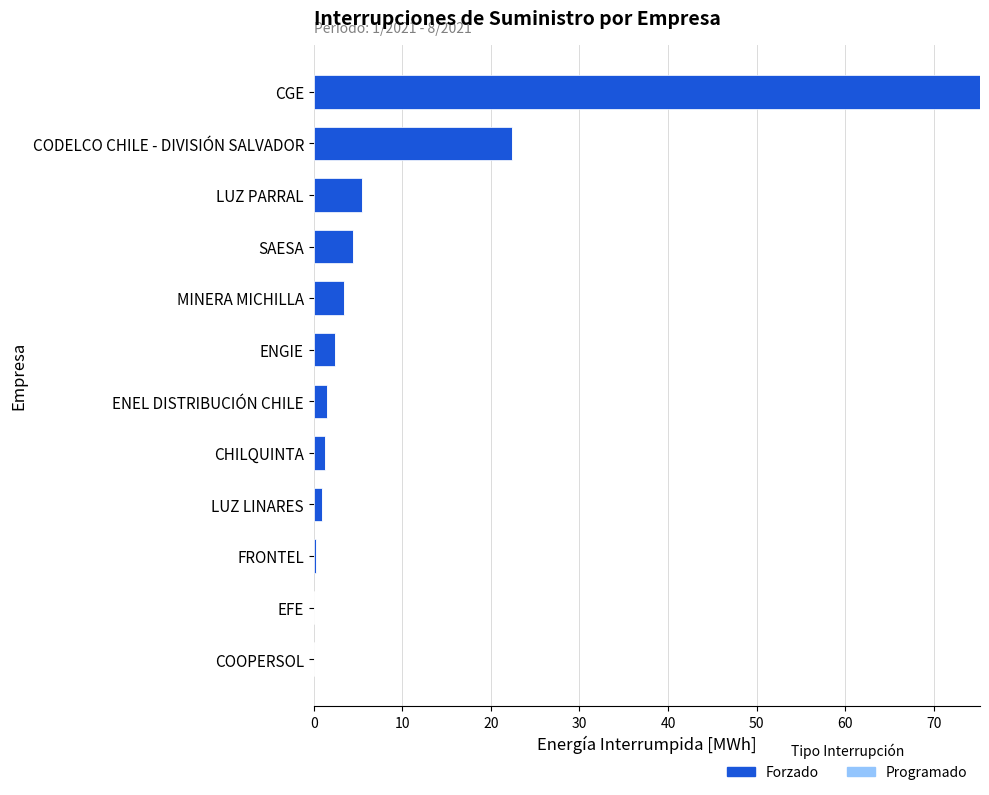

What is the sum of all values?

117.3